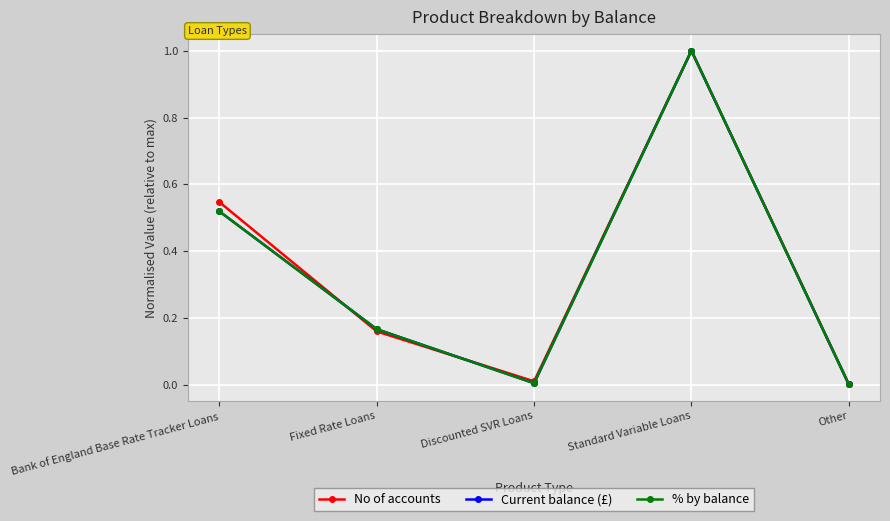

Is this an area chart (filled region under the line)?

No